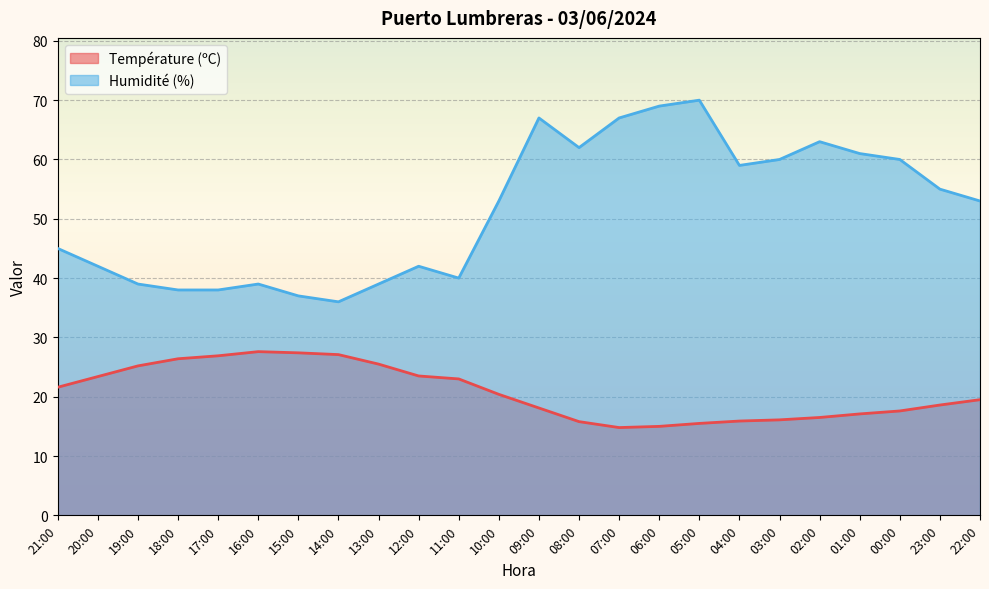

What is the label of the 6th point from the right?

03:00